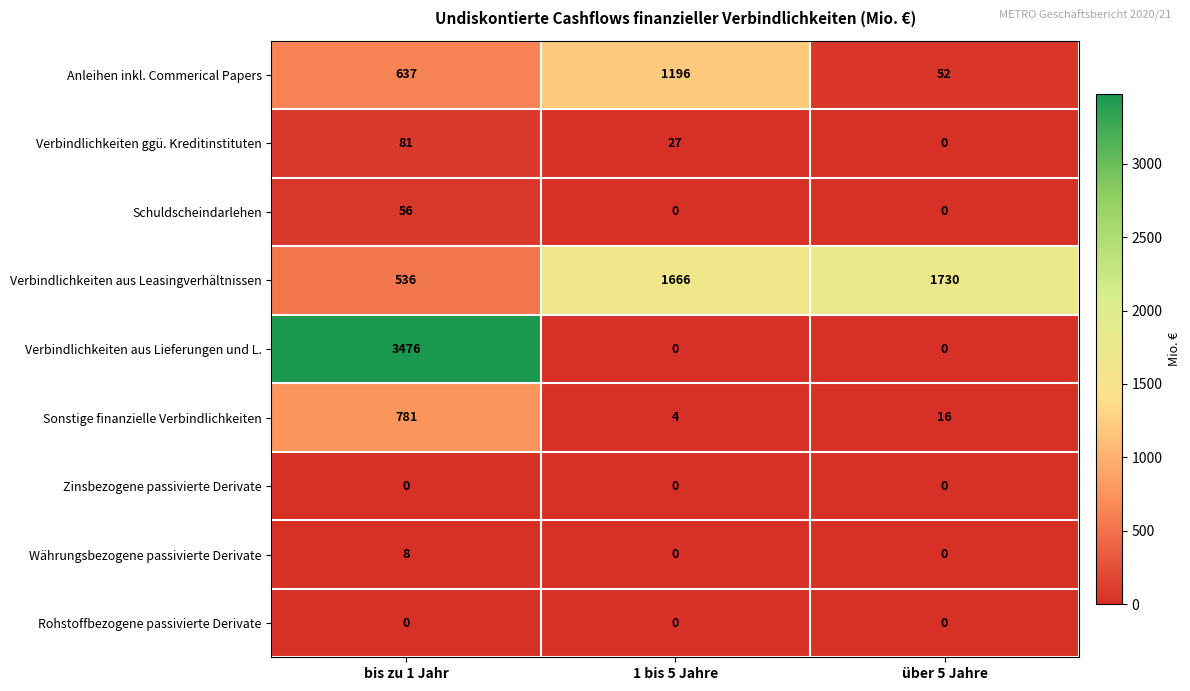

What is the difference between the highest and lowest values at bis zu 1 Jahr?

3476